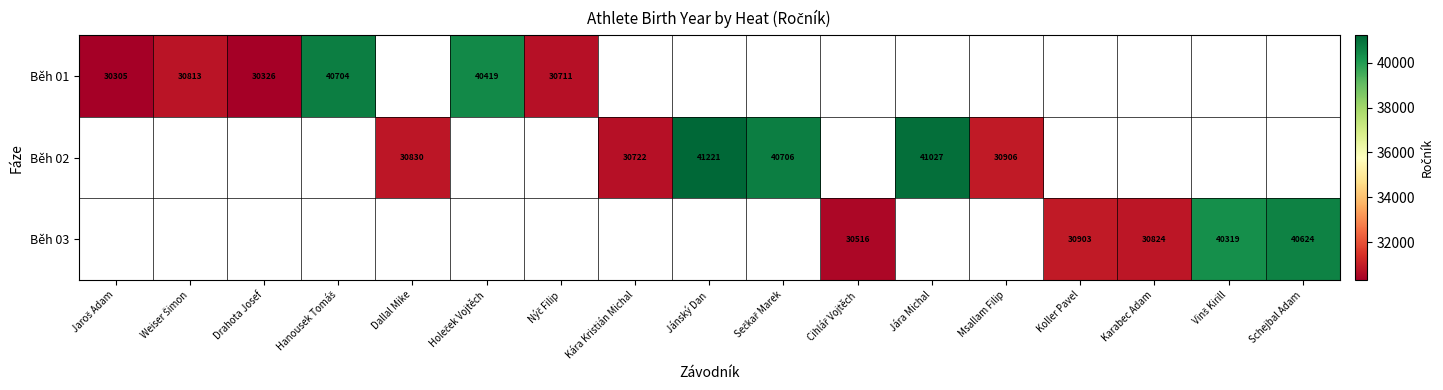

True or false: Běh 03 has a value of 40319.0 at Vinš Kirill.

True